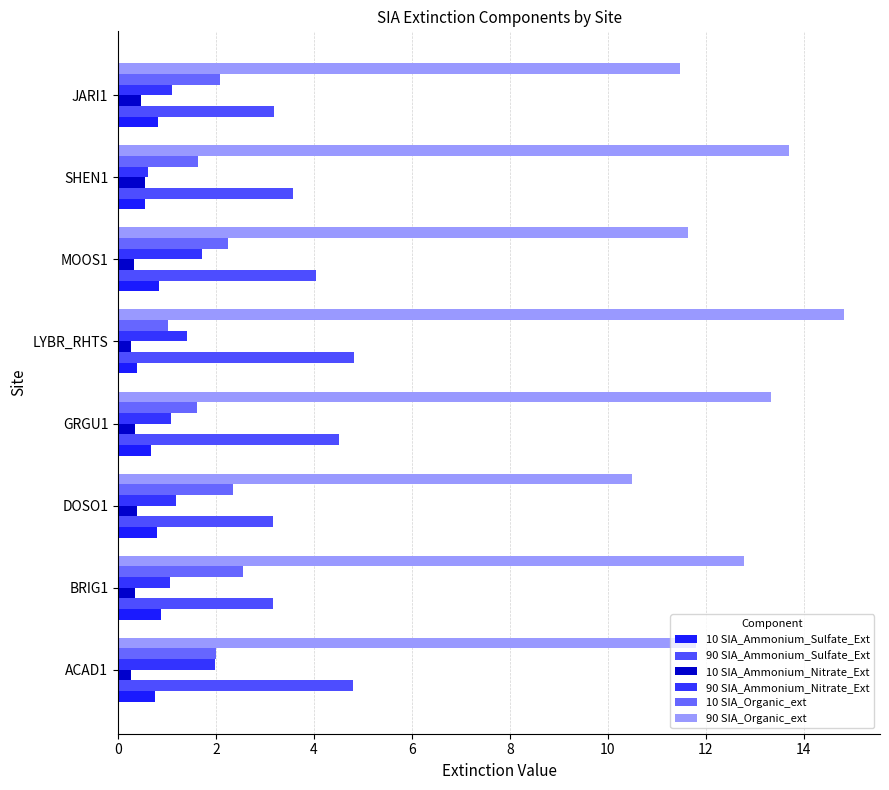

What is the sum of all 90 SIA_Ammonium_Sulfate_Ext values?

31.3